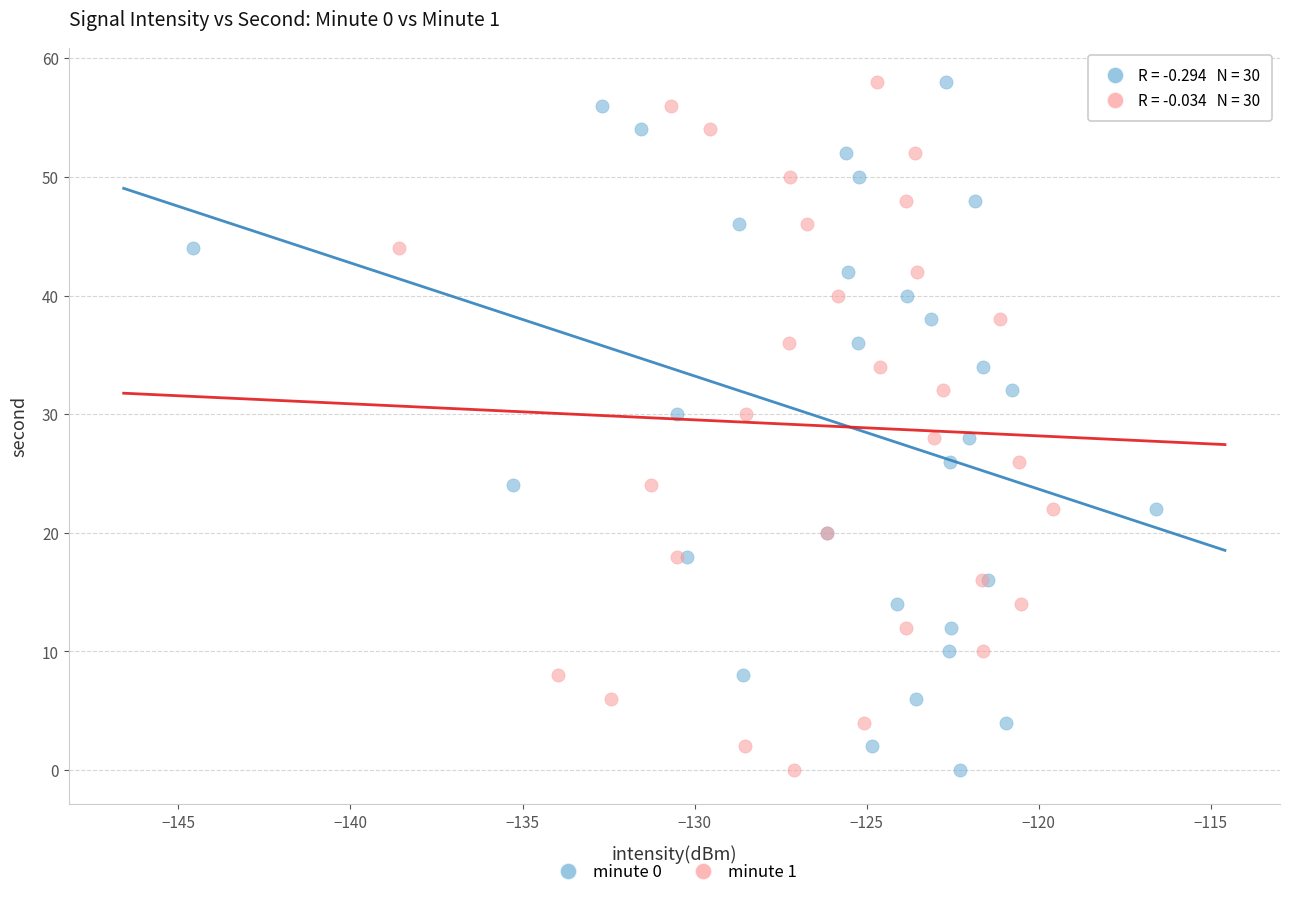

What are all the series names shown in the legend?

minute 0, minute 1